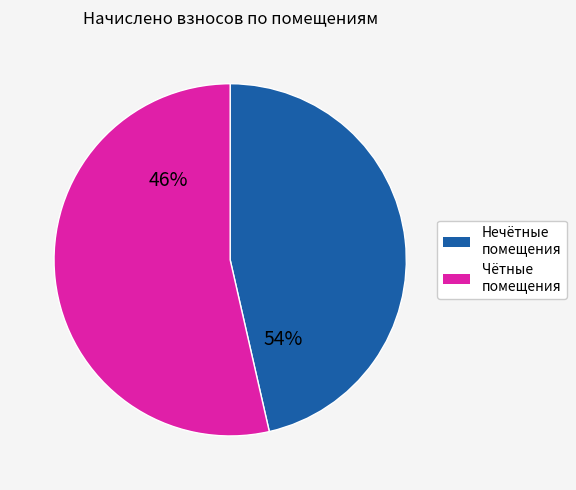

Is it true that 9 is 8% of the pie?

True